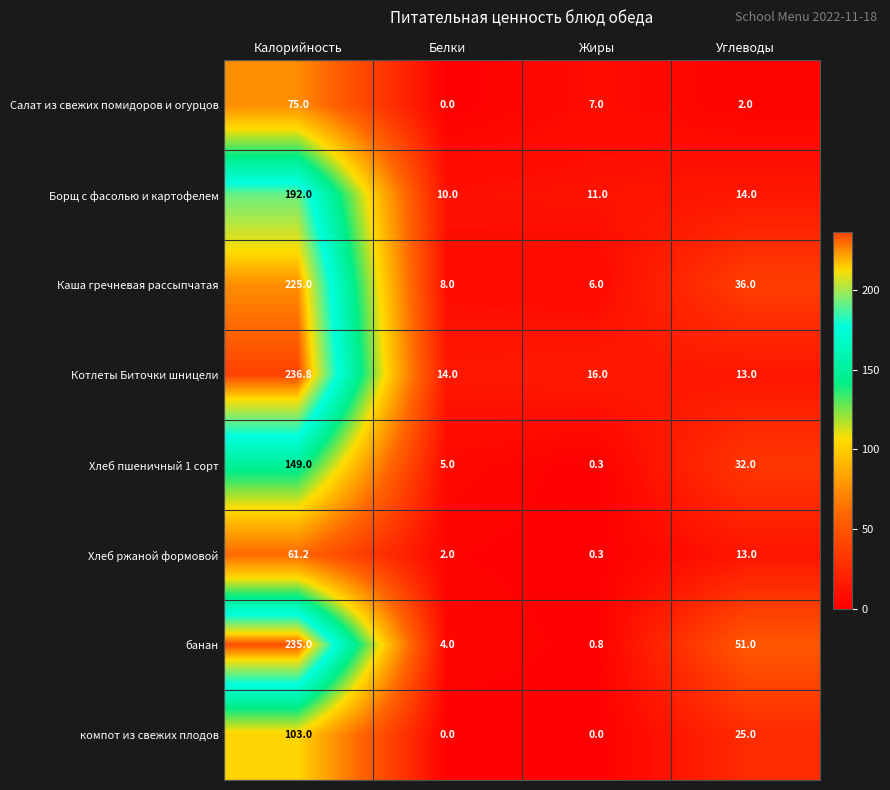

What is the difference between the maximum and second lowest values in the компот из свежих плодов series?

103.0